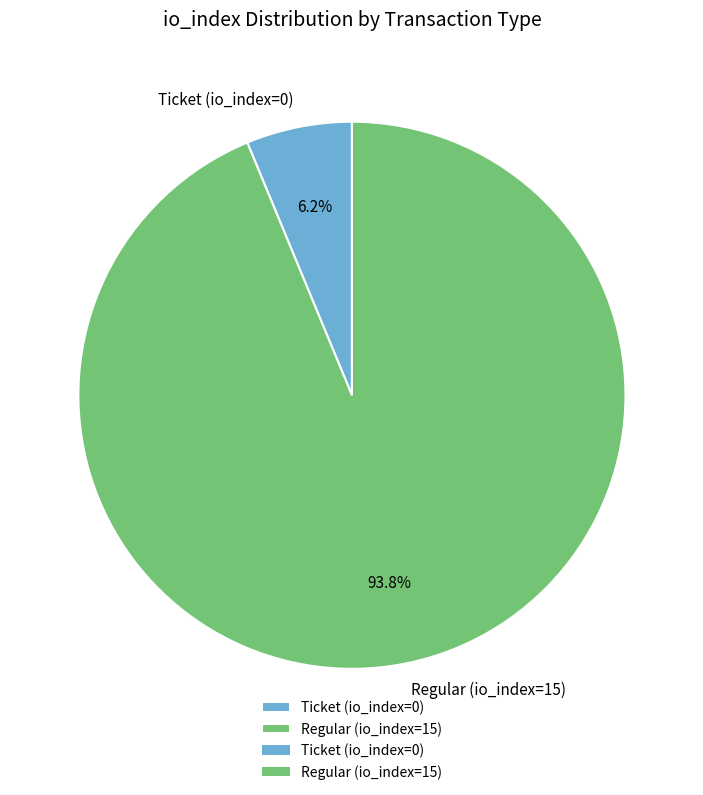

How many slices are in this pie chart?

2